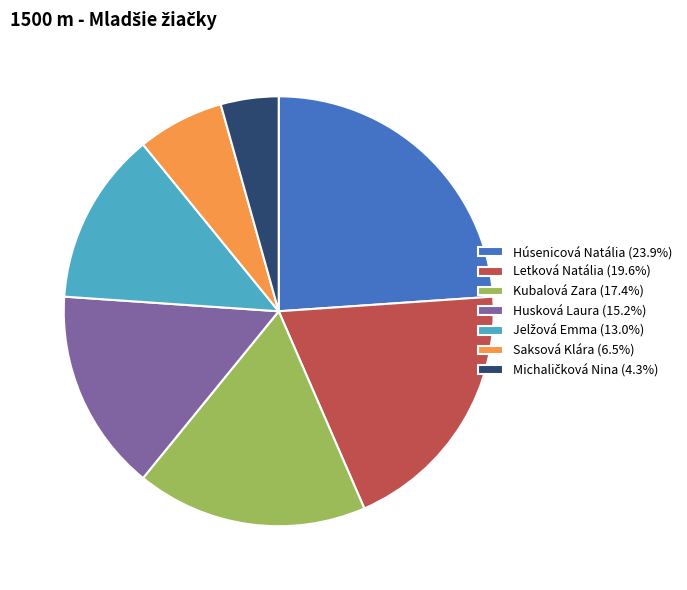

Is there a majority slice in this chart?

No